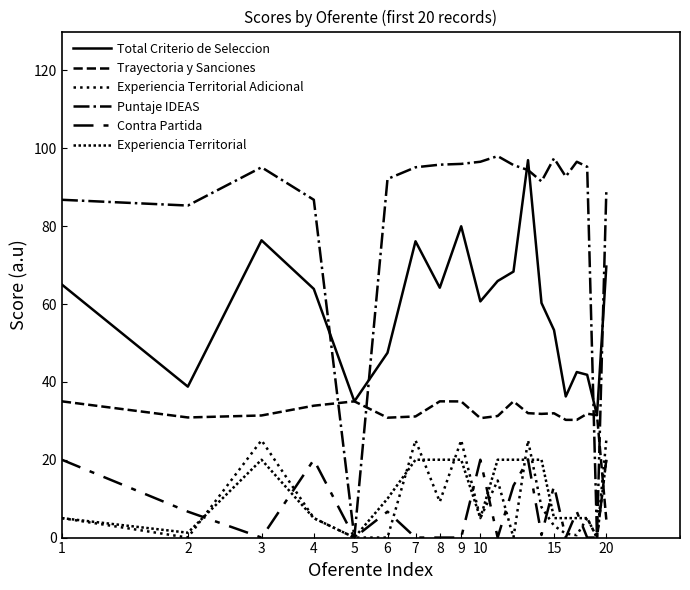

Does the chart display data point markers on the line(s)?

No